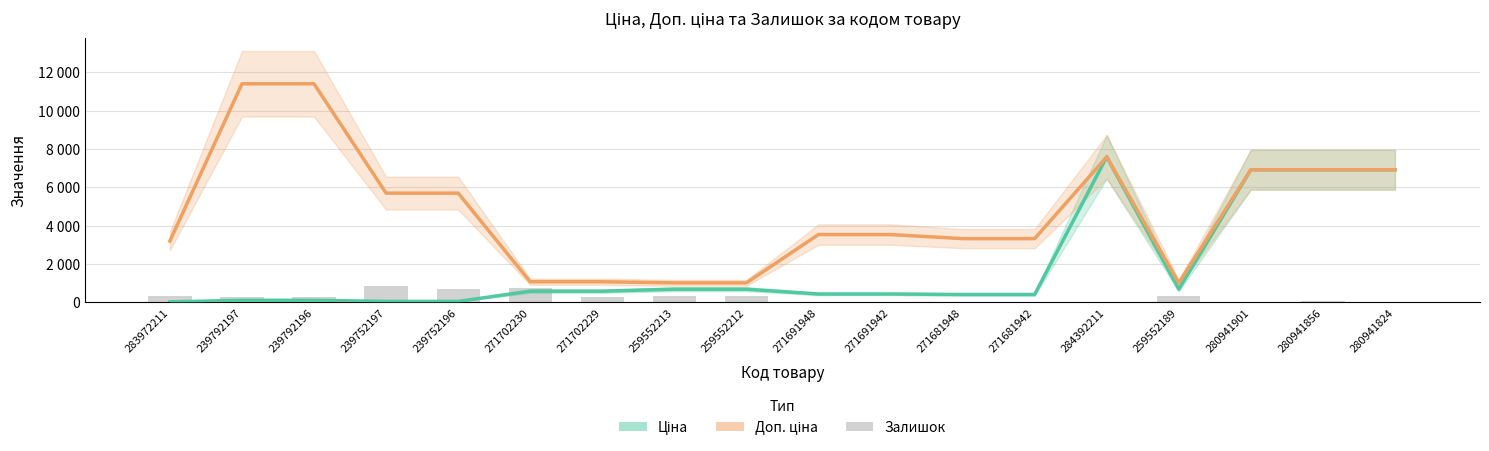

What is the difference between the highest and lowest values at 271702229?

809.7